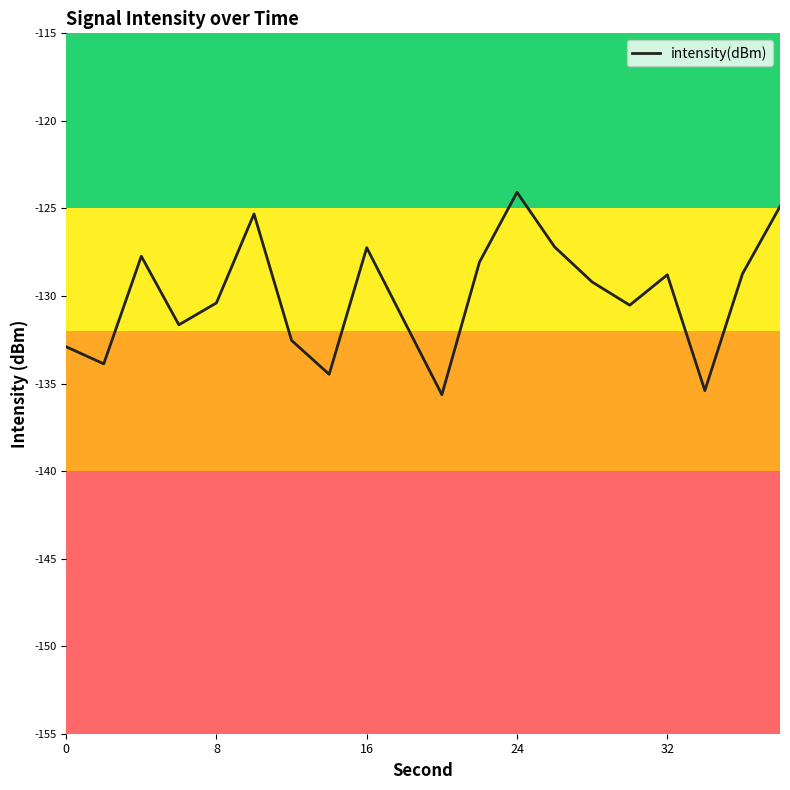

What is the greatest value displayed?

-124.1